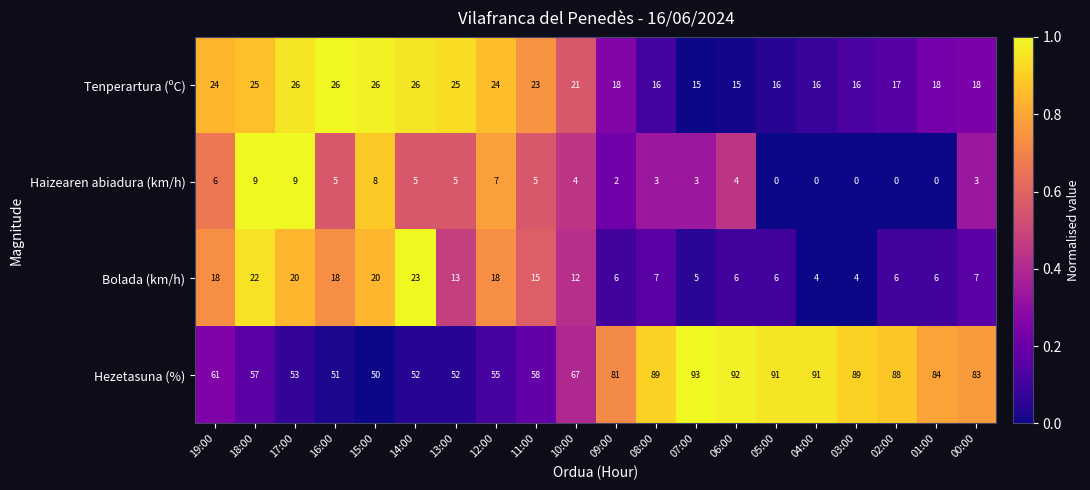

True or false: Hezetasuna (%) has a value of 132 at 06:00.

False